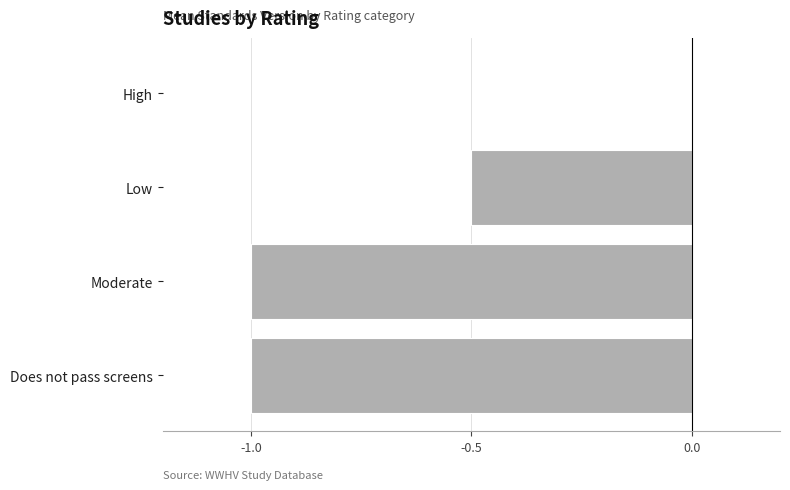

Is it true that the value at Low is -0.5?

True